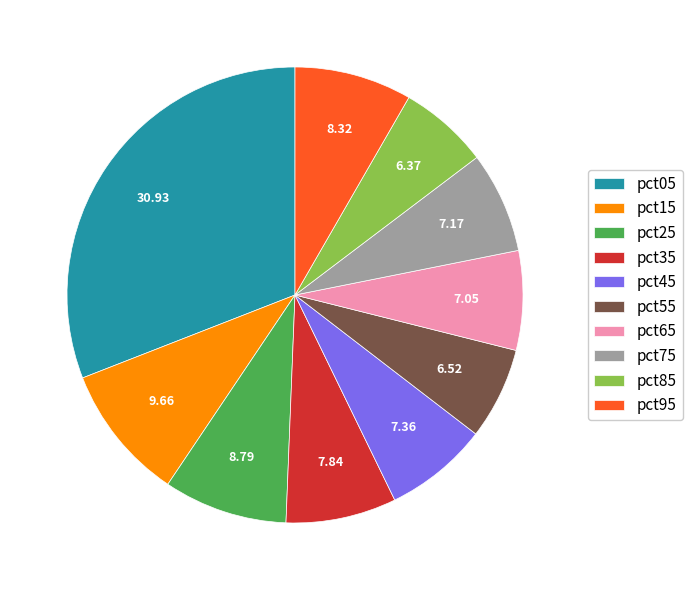

True or false: pct05 accounts for 45% of the total.

False